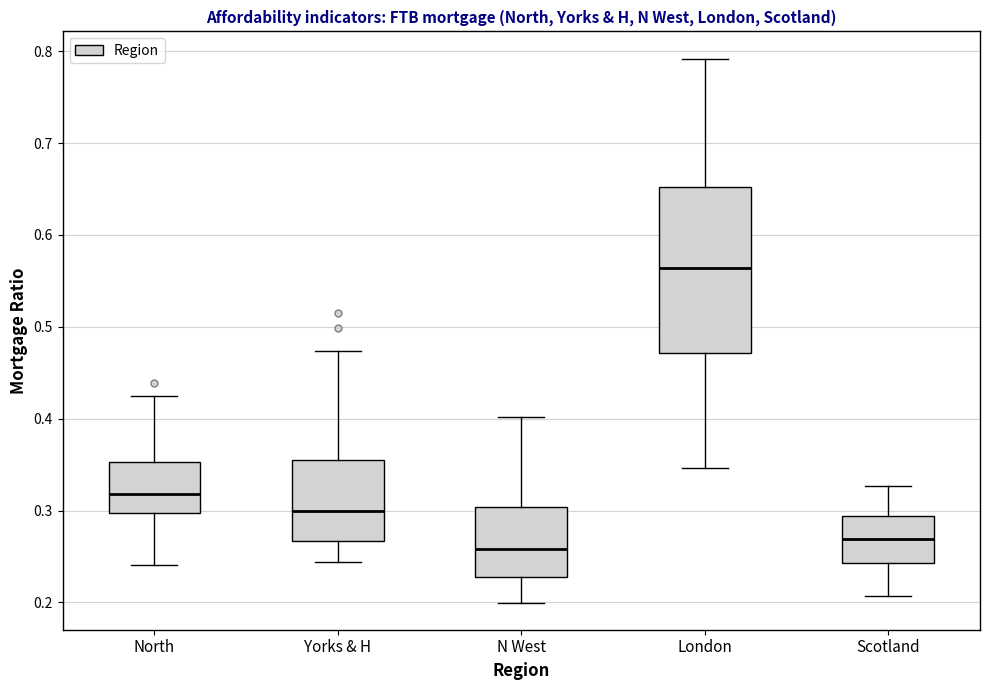

Reading left to right, read every box against the y-axis: the position of its median line, the range the box covers, and the ends of its whiskers. The values are not printed on the chart, so give them approximately, as read against the axis.

North: median 0.32, box 0.30 to 0.35, whiskers 0.24 to 0.42
Yorks & H: median 0.30, box 0.27 to 0.36, whiskers 0.24 to 0.47
N West: median 0.26, box 0.23 to 0.30, whiskers 0.20 to 0.40
London: median 0.56, box 0.47 to 0.65, whiskers 0.35 to 0.79
Scotland: median 0.27, box 0.24 to 0.29, whiskers 0.21 to 0.33